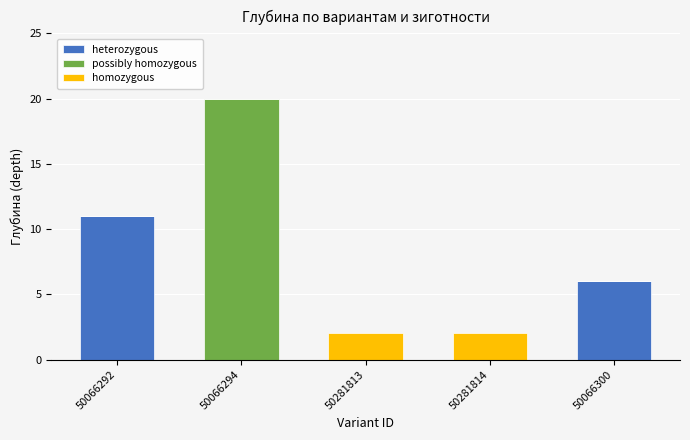

At which category is the sum across all series the highest?

50066294